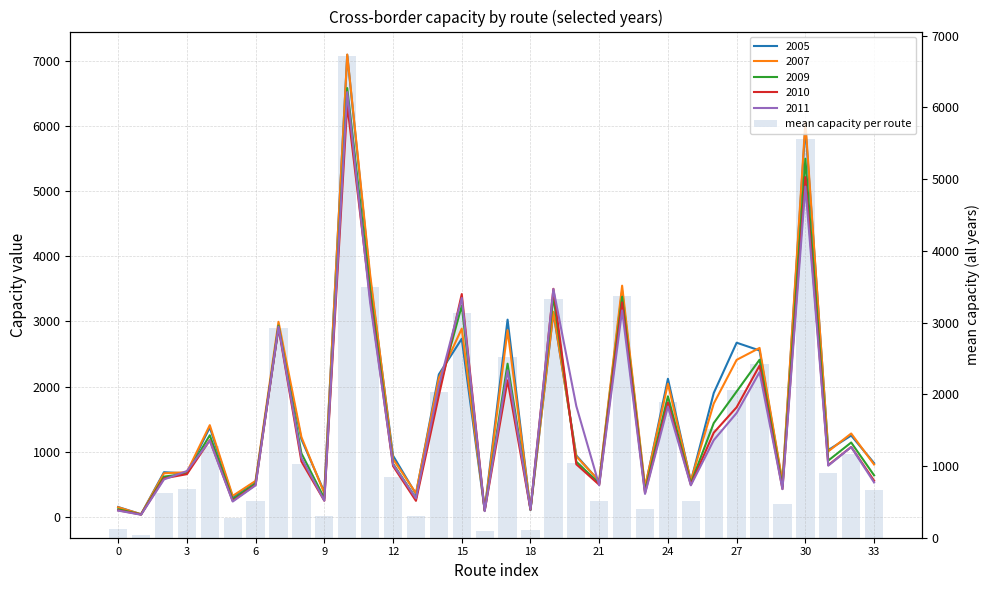

What is the label of the 17th bar from the left?

16